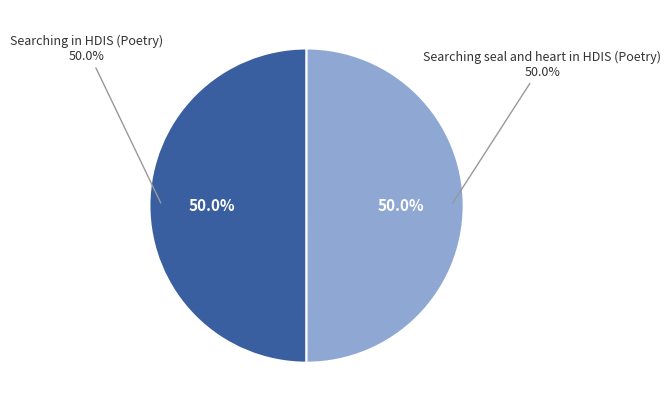

True or false: Searching in HDIS (Poetry) accounts for 56% of the total.

False